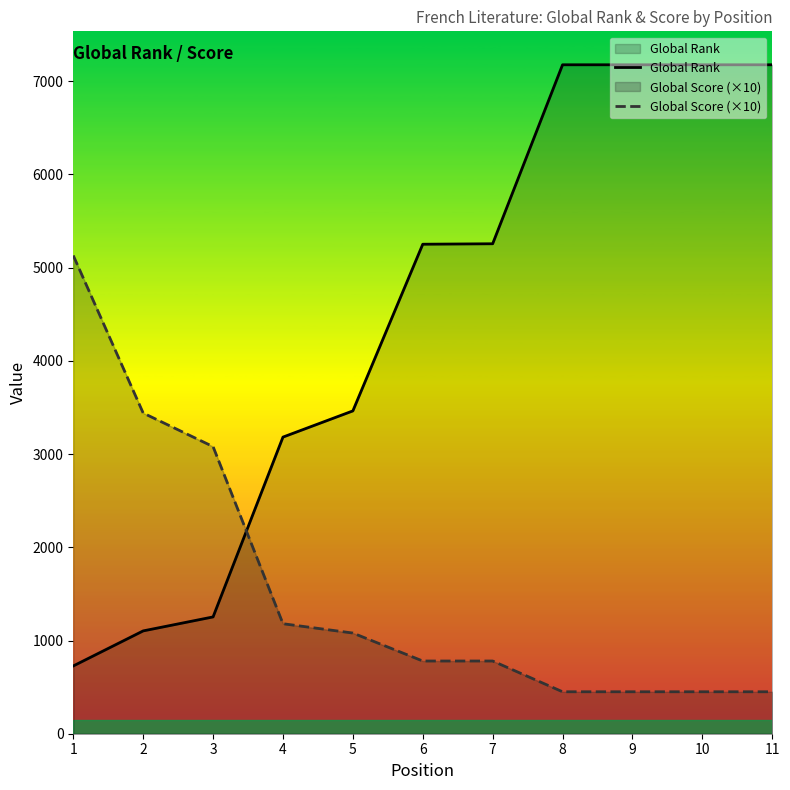

Does the chart display data point markers on the line(s)?

No